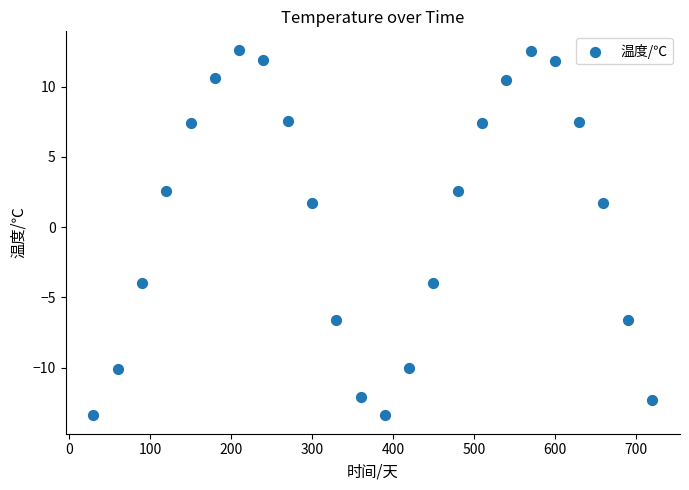

What is the range of X values (max minus min)?

690.0